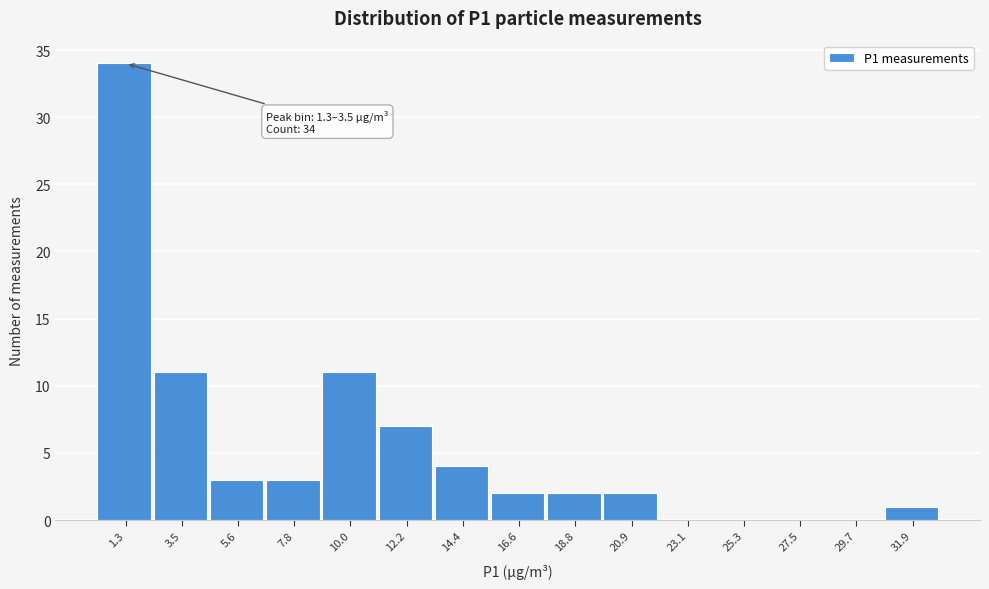

Reading left to right, transcribe all the data shown in this chart.

1.3=34	3.5=11	5.6=3	7.8=3	10.0=11	12.2=7	14.4=4	16.6=2	18.8=2	20.9=2	23.1=0	25.3=0	27.5=0	29.7=0	31.9=1